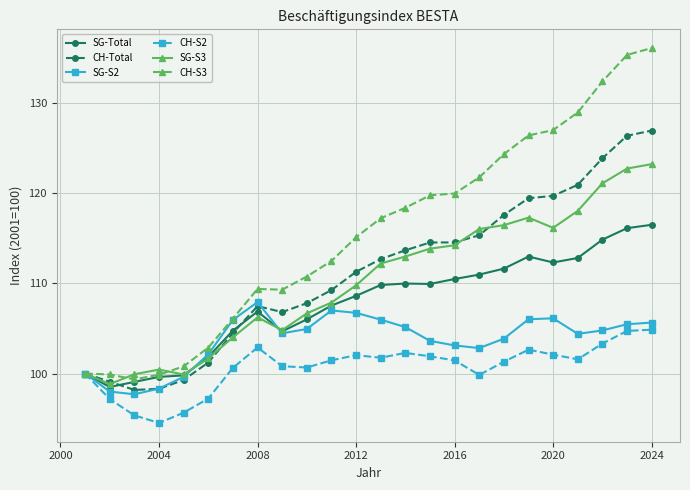

Which series has the largest total across all categories?

CH-S3